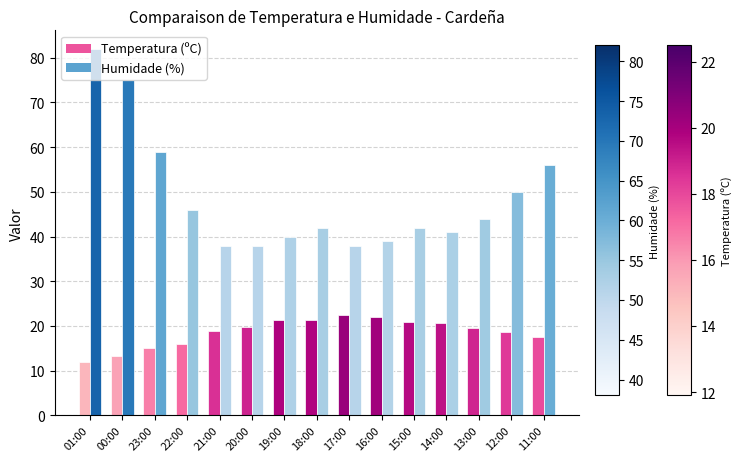

What position from the right is 00:00?

14